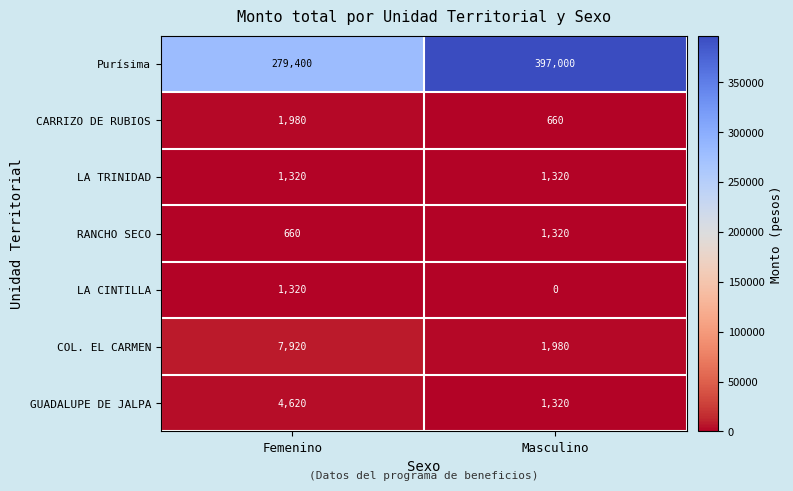

What value does the GUADALUPE DE JALPA series have at Masculino?

1320